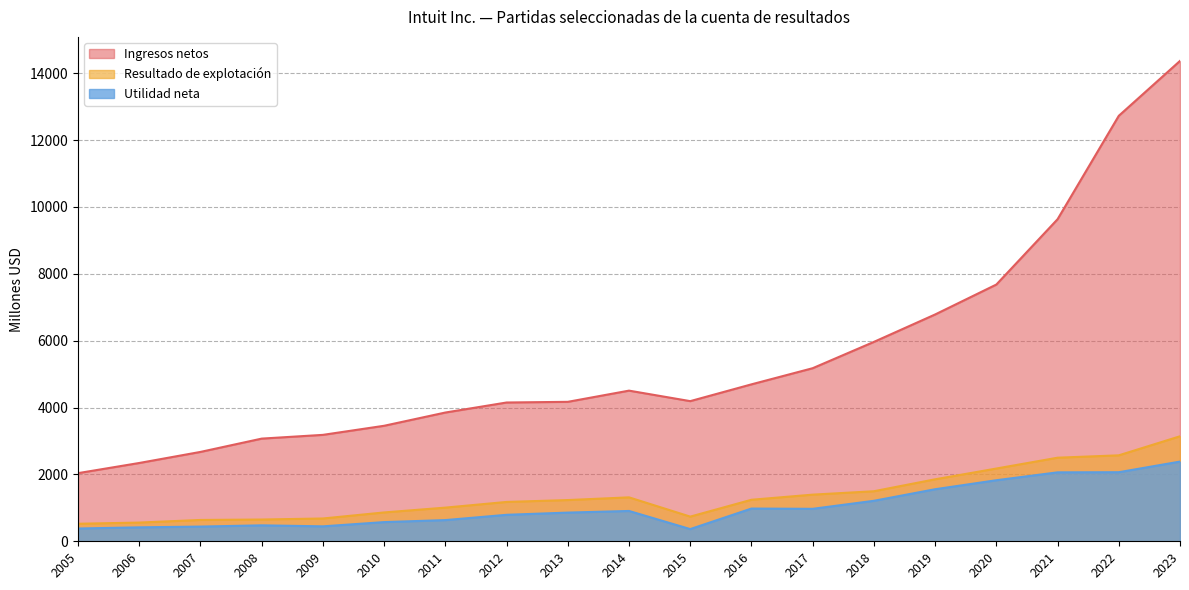

Is the value of Resultado de explotación at 2019 greater than the value of Utilidad neta at 2011?

Yes